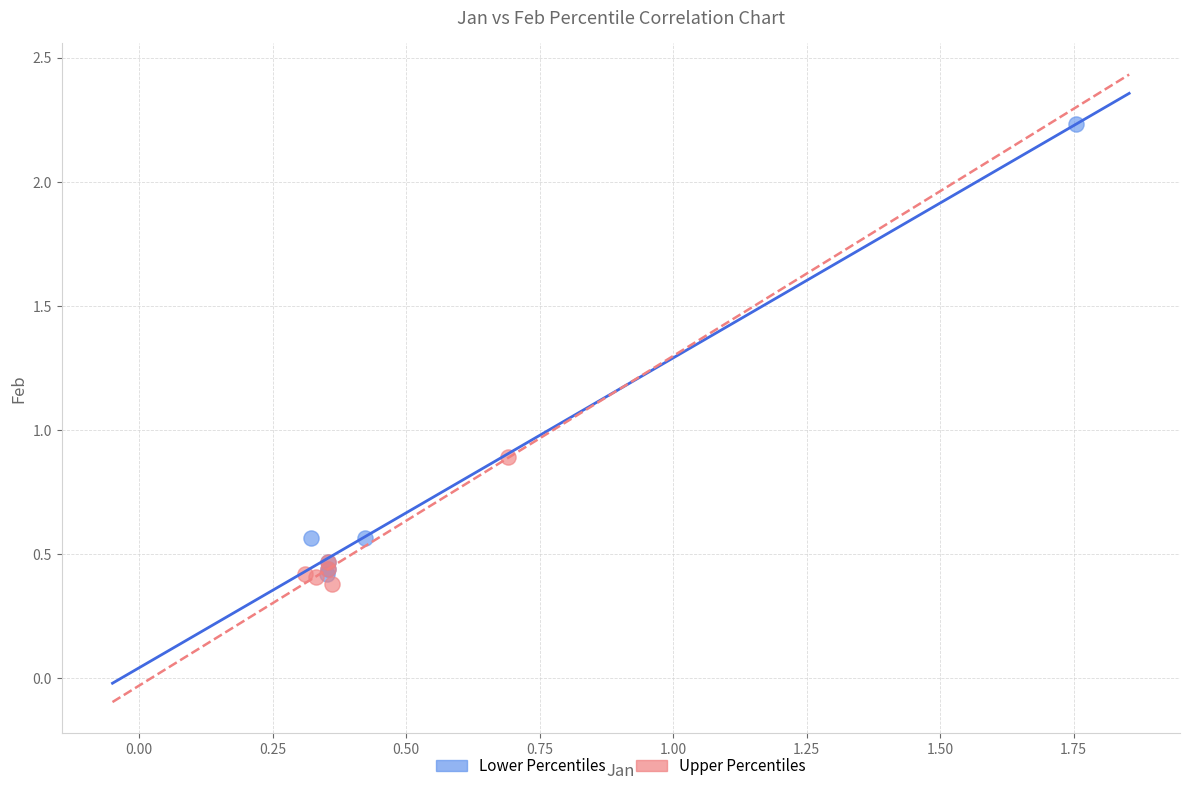

What are all the series names shown in the legend?

Lower Percentiles, Upper Percentiles